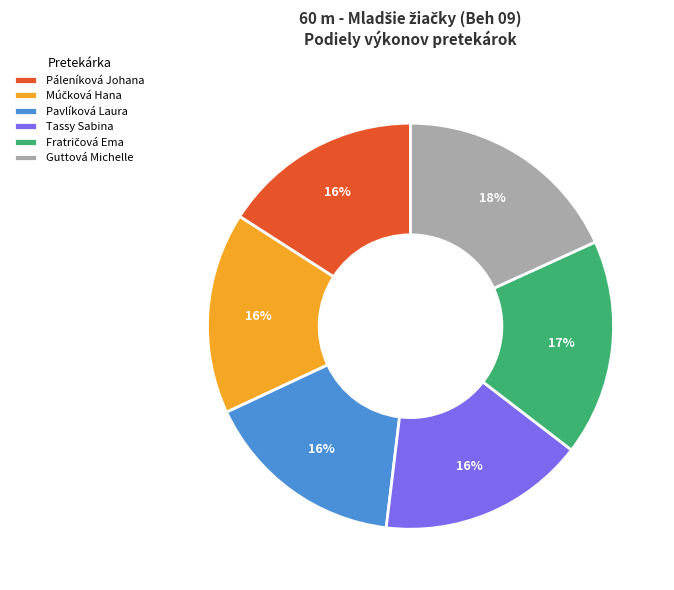

How many segments does this pie chart have?

6